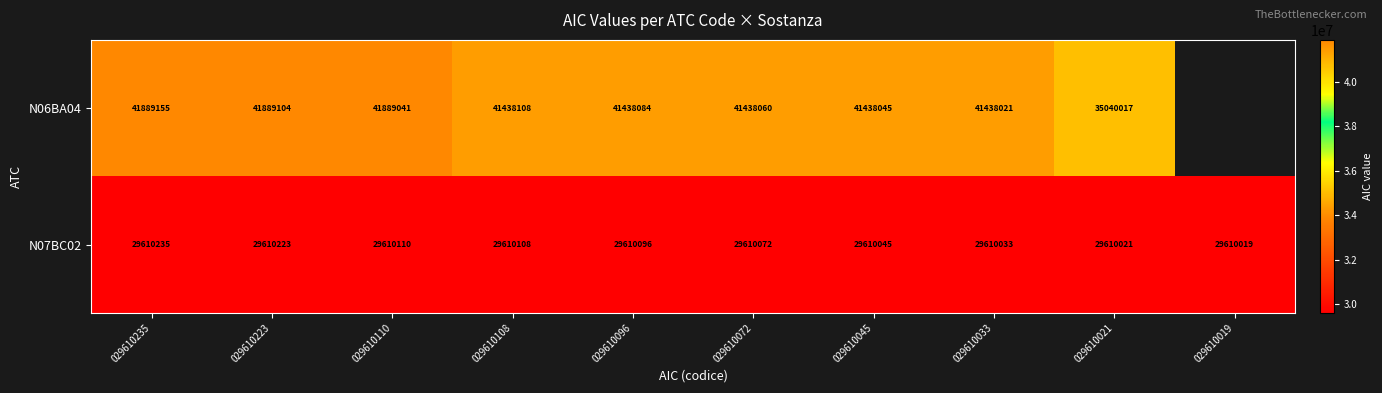

Which series changed the most between 029610096 and 029610045?

N07BC02